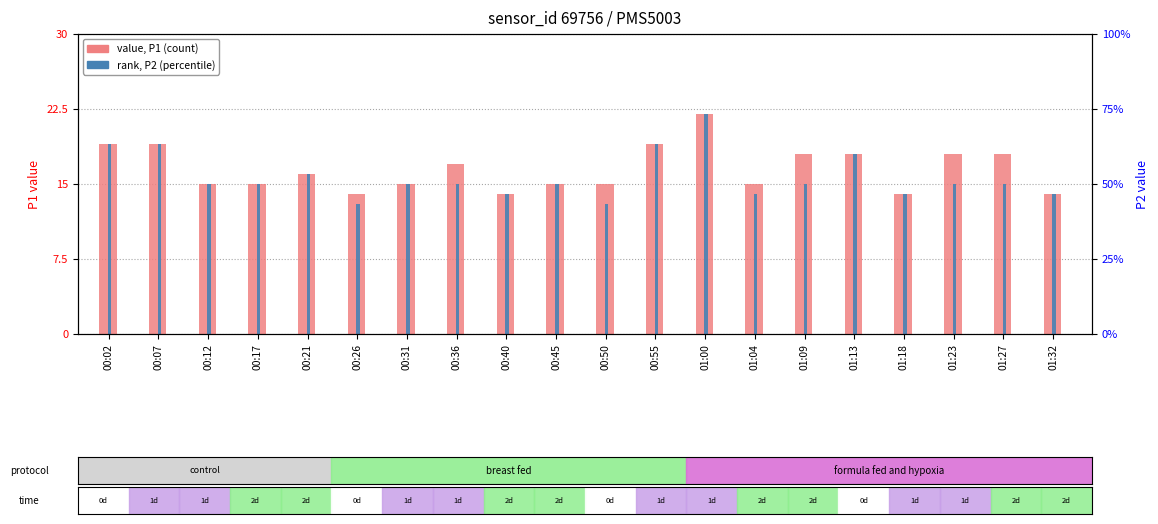

What value does the P2 (rank) series have at 00:12?

15